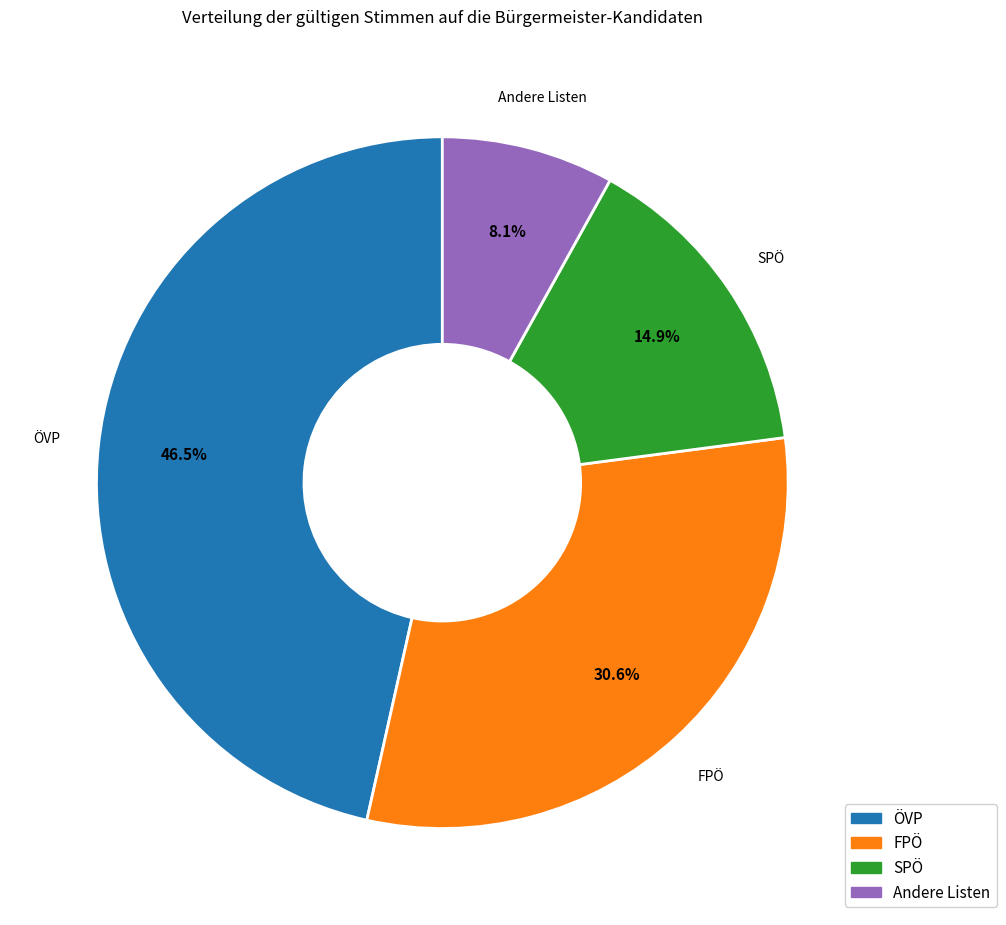

What portion of the pie excludes SPÖ?

85.1%